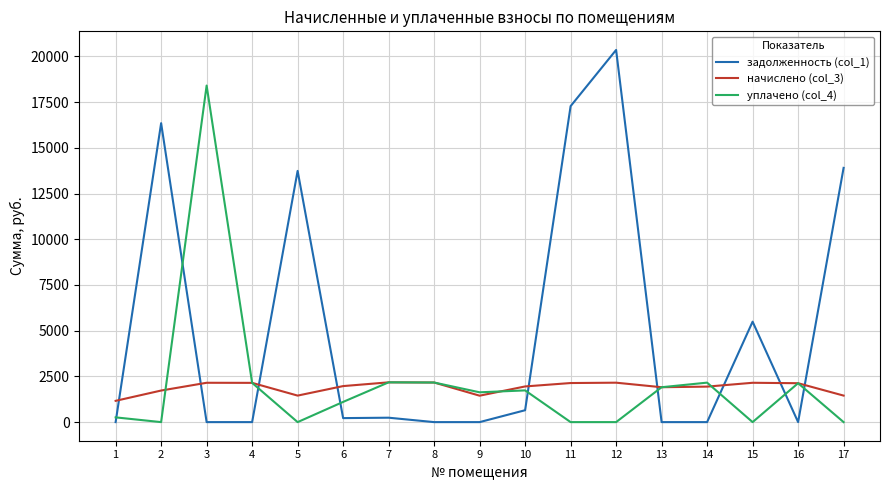

How many lines are shown in the chart?

3